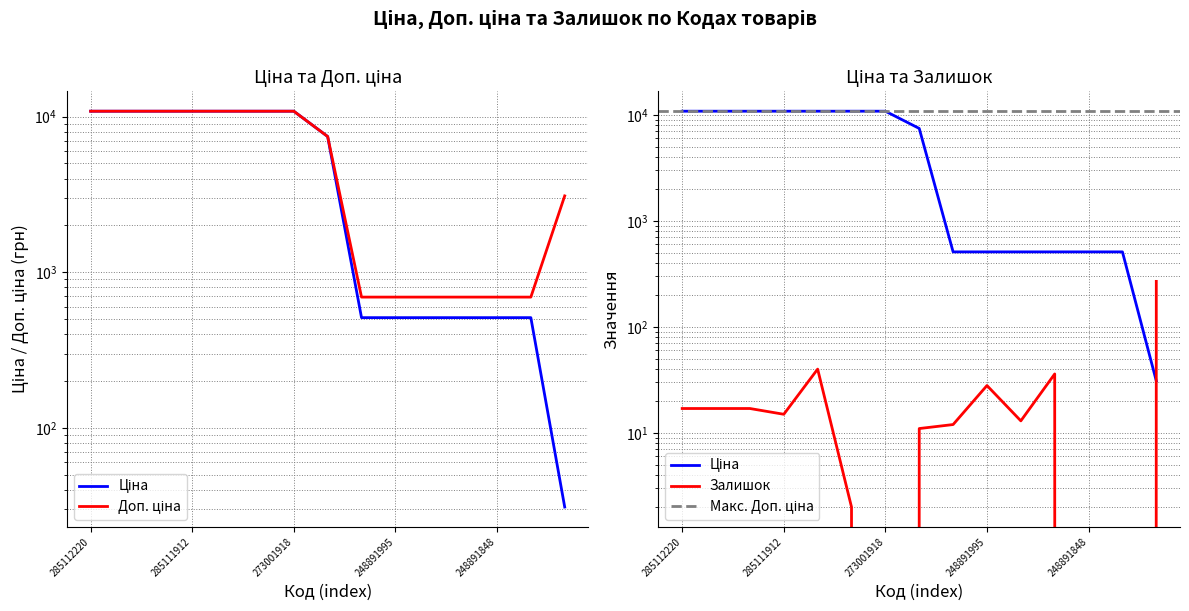

What is the label of the 14th point from the right?

285112217